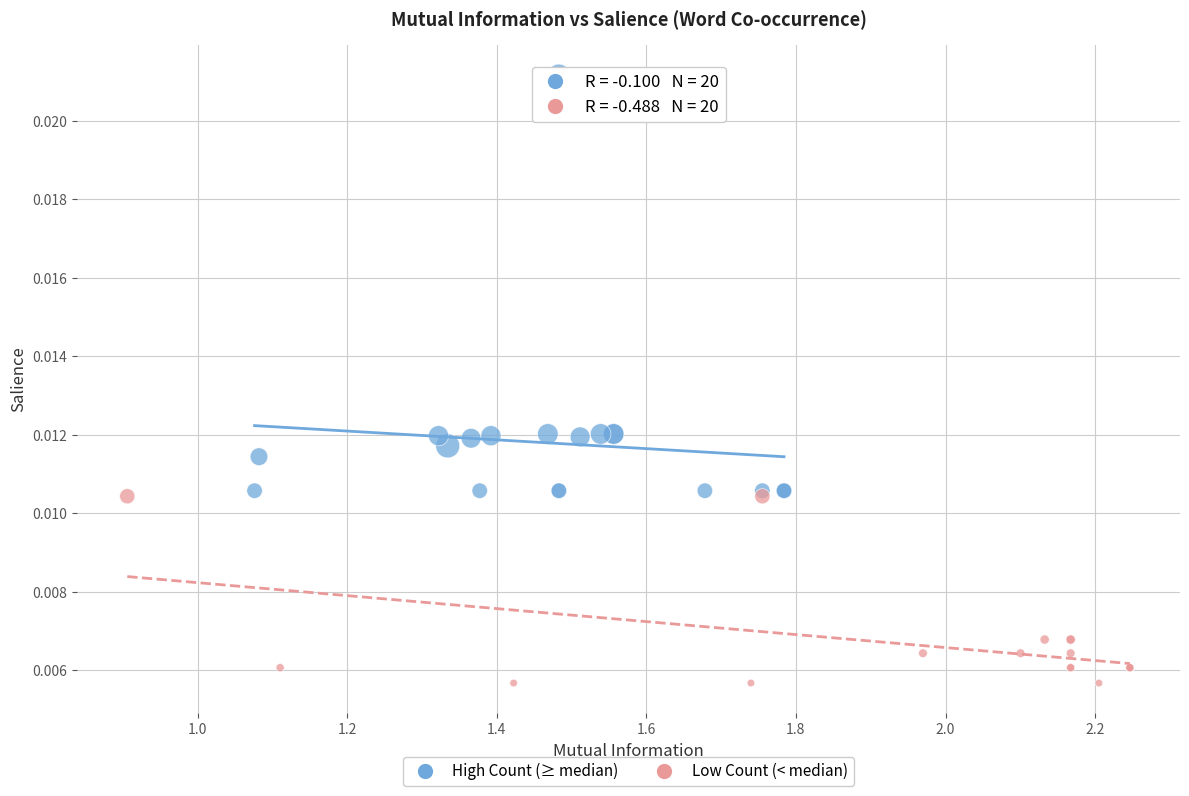

Which series contains the highest Y value?

High Count (≥ median)